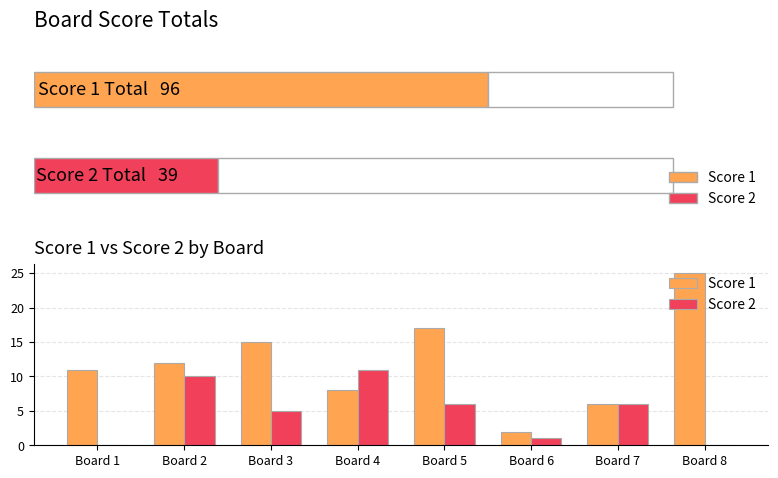

Reading right to left, extract all data points from this chart.

Score 1: 25	6	2	17	8	15	12	11
Score 2: 0	6	1	6	11	5	10	0